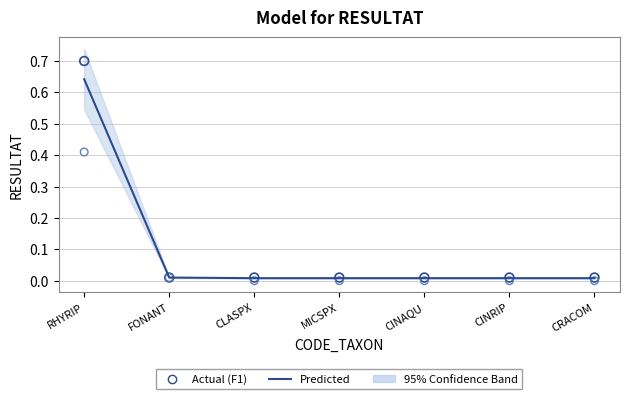

Which series has the largest Y range (max minus min)?

Actual (F1)